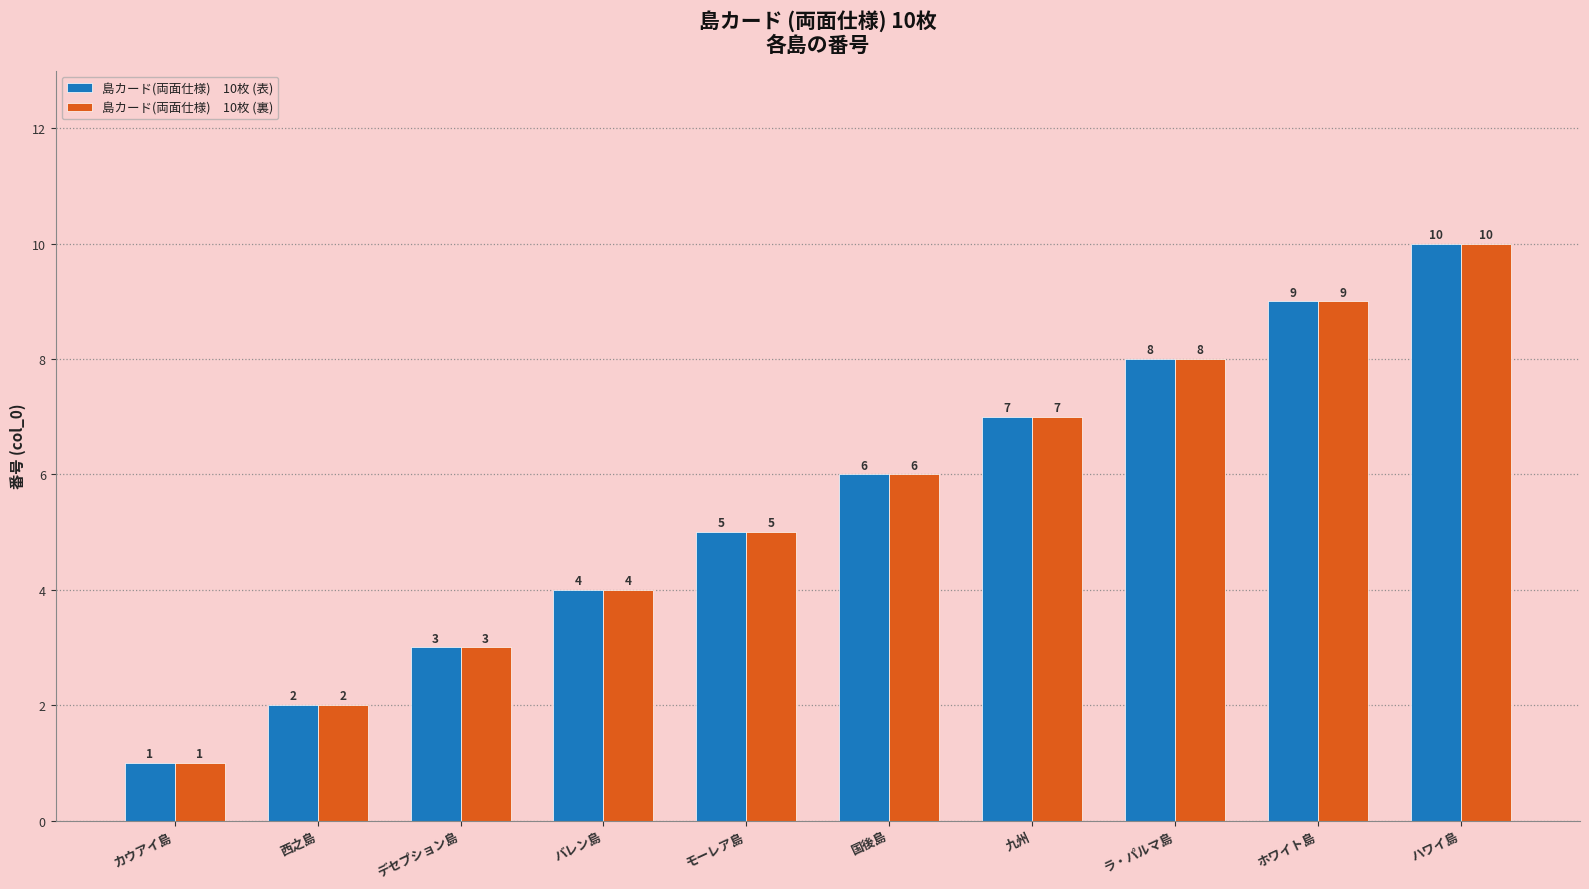

What is the total value across all series at バレン島?

8